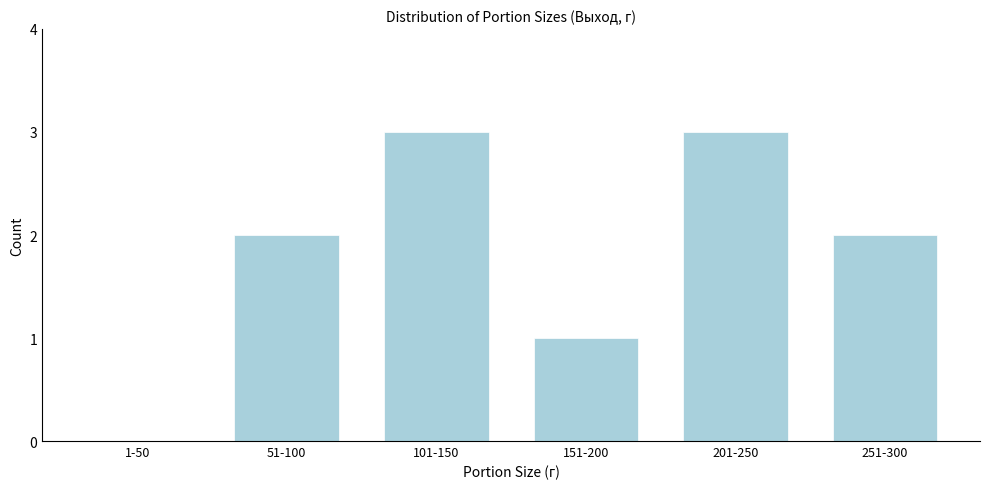

Reading left to right, transcribe all the data shown in this chart.

1-50=0	51-100=2	101-150=3	151-200=1	201-250=3	251-300=2